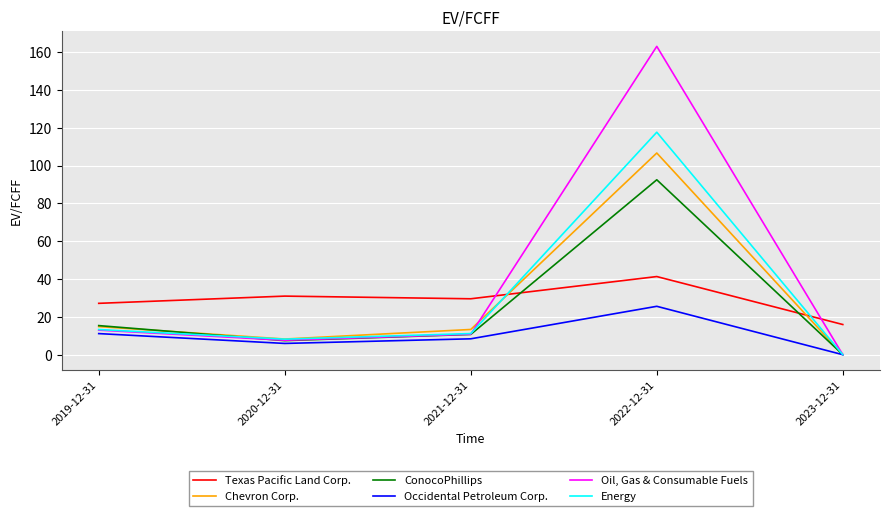

What is the difference between the highest and lowest values at 2019-12-31?

16.0